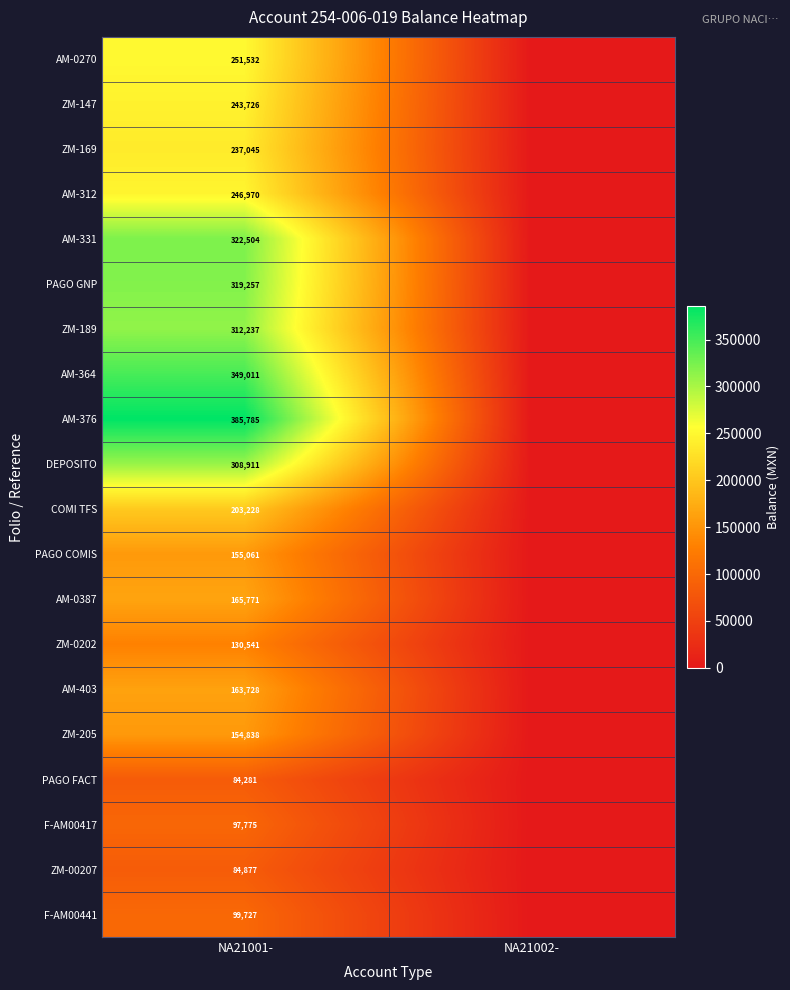

At NA21001-, list the series in order from largest to smallest.

AM-376, AM-364, AM-331, PAGO GNP, ZM-189, DEPOSITO, AM-0270, AM-312, ZM-147, ZM-169, COMI TFS, AM-0387, AM-403, PAGO COMIS, ZM-205, ZM-0202, F-AM00441, F-AM00417, ZM-00207, PAGO FACT